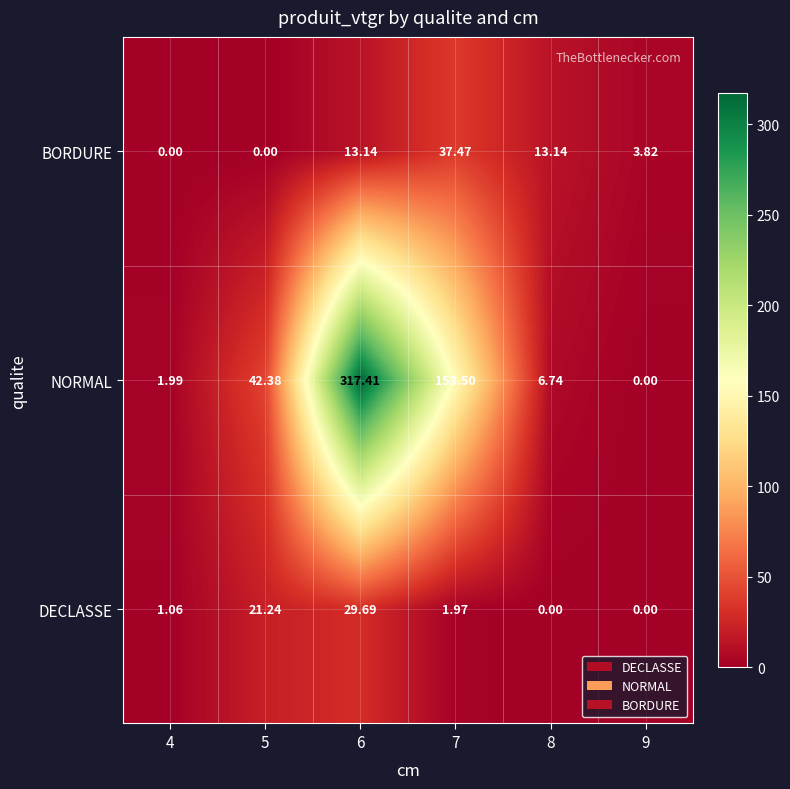

Which series changed the most between 4 and 9?

BORDURE